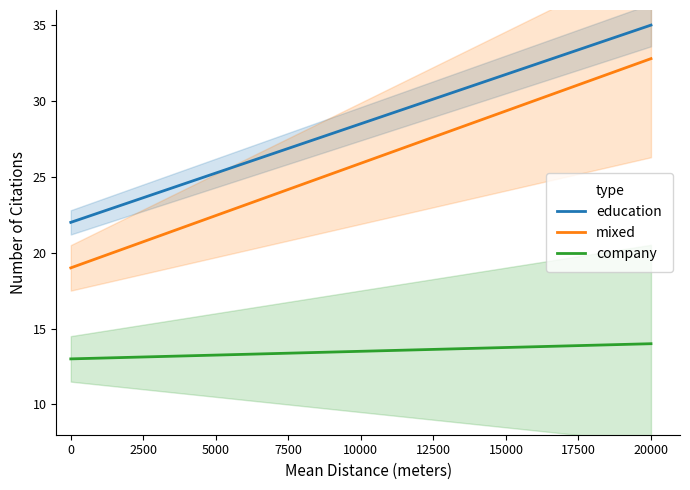

True or false: company and education intersect in this chart.

False